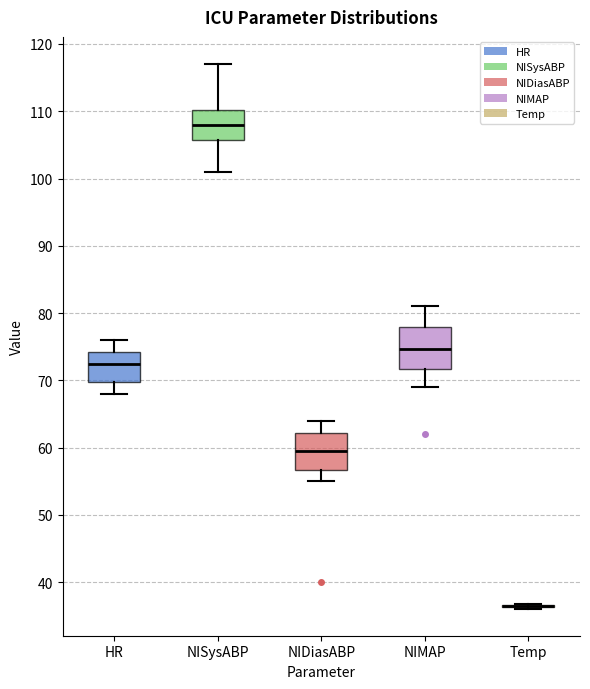

Reading left to right, read every box against the y-axis: the position of its median line, the range the box covers, and the ends of its whiskers. The values are not printed on the chart, so give them approximately, as read against the axis.

HR: median 73, box 70 to 74, whiskers 68 to 76
NISysABP: median 108, box 106 to 110, whiskers 101 to 117
NIDiasABP: median 60, box 57 to 62, whiskers 55 to 64
NIMAP: median 75, box 72 to 78, whiskers 69 to 81
Temp: box collapsed to a line at 36, whiskers 36 to 37